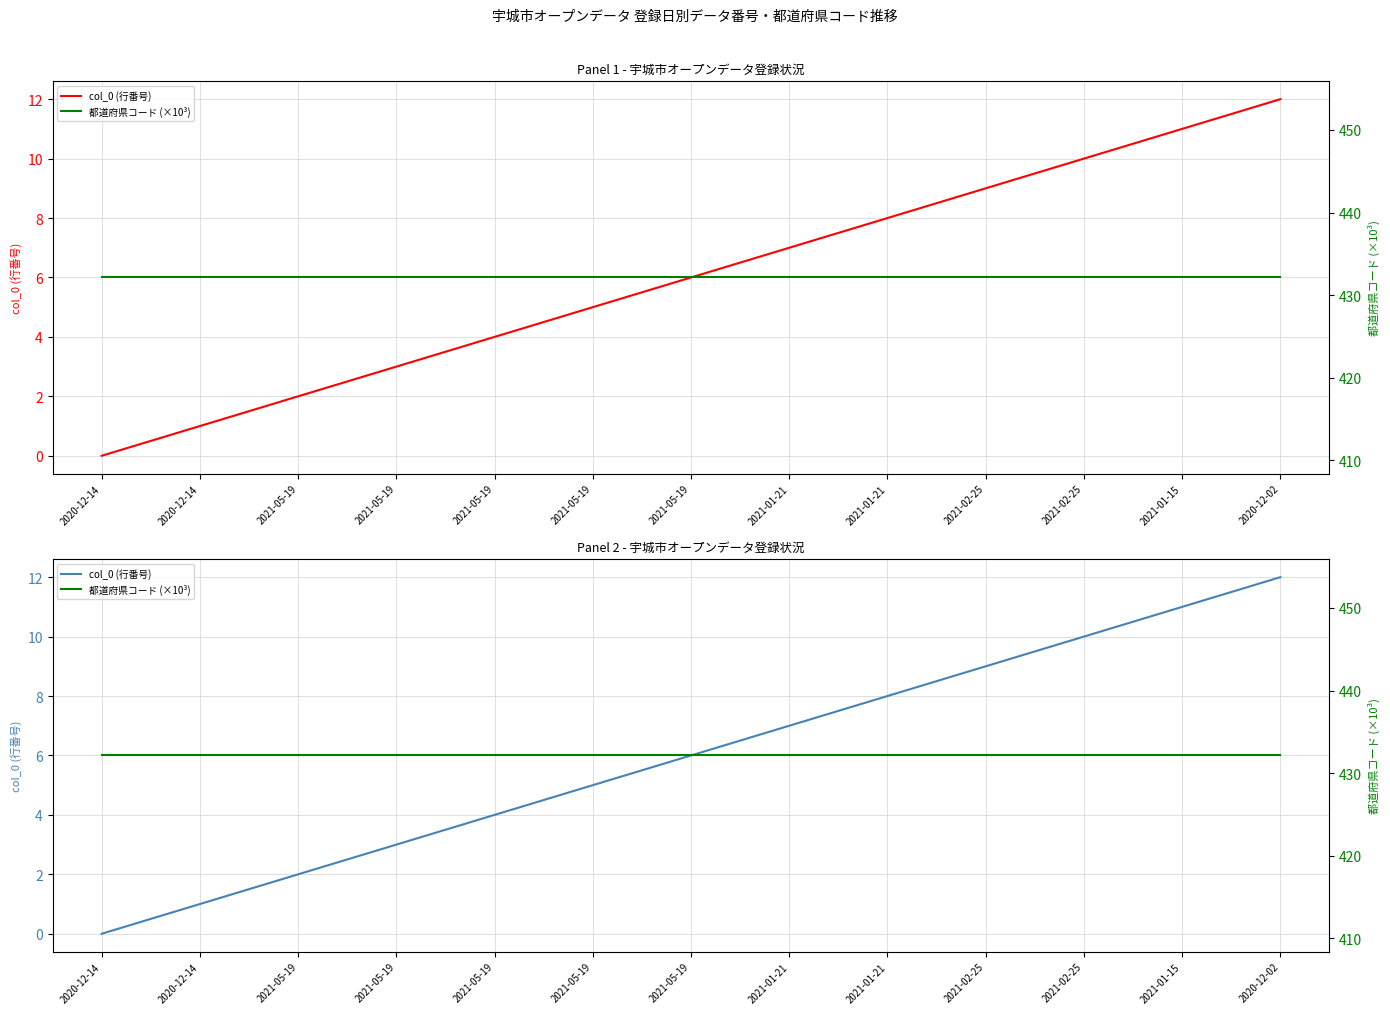

Is the value of 都道府県コード (×10³) at 2021-05-19 greater than the value of col_0 (行番号) at 2021-01-15?

Yes